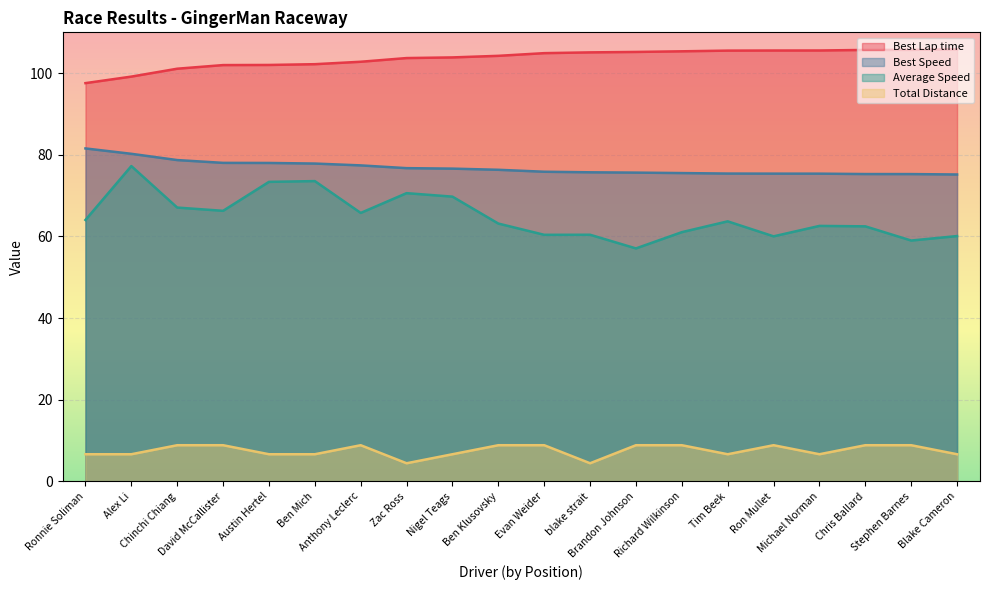

What are all the series names shown in the legend?

Best Lap time, Best Speed, Average Speed, Total Distance